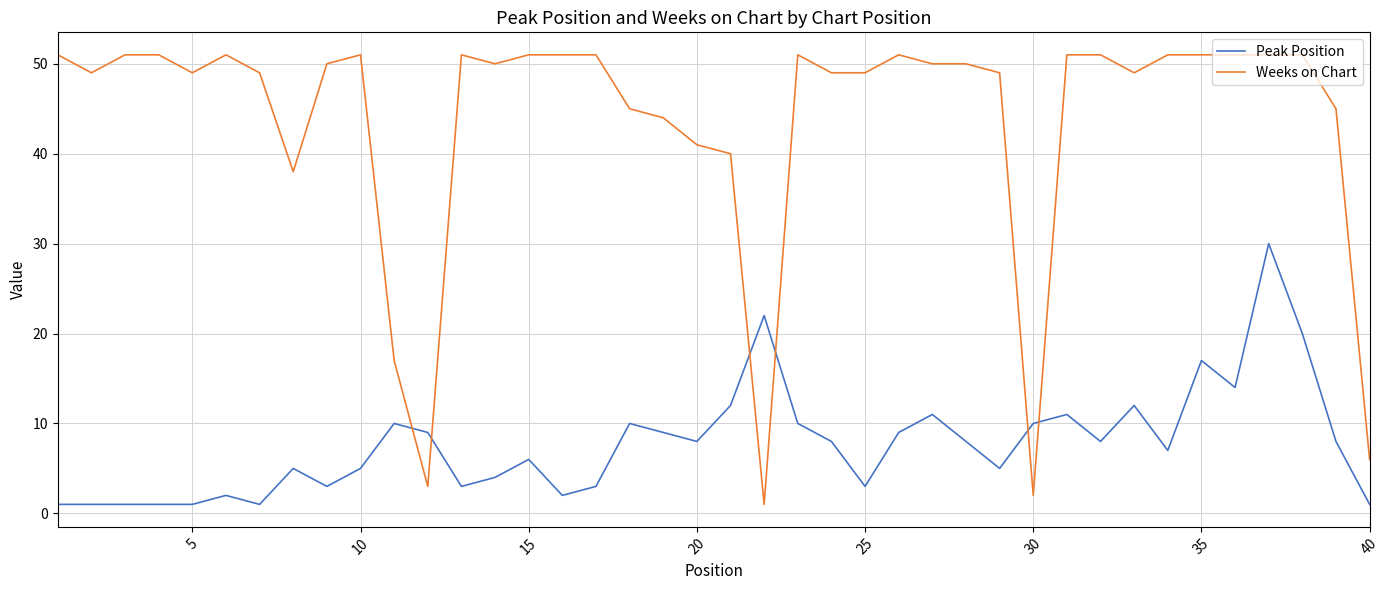

True or false: Peak Position and Weeks on Chart intersect in this chart.

True